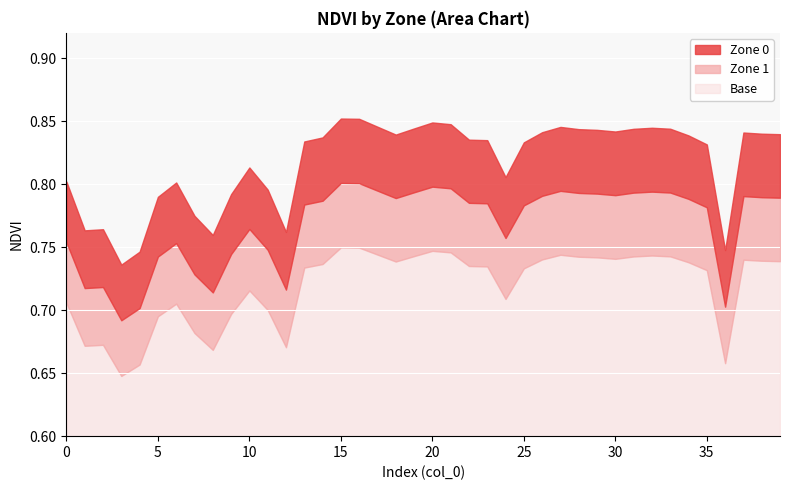

What is the minimum value for Zone 1?

0.7